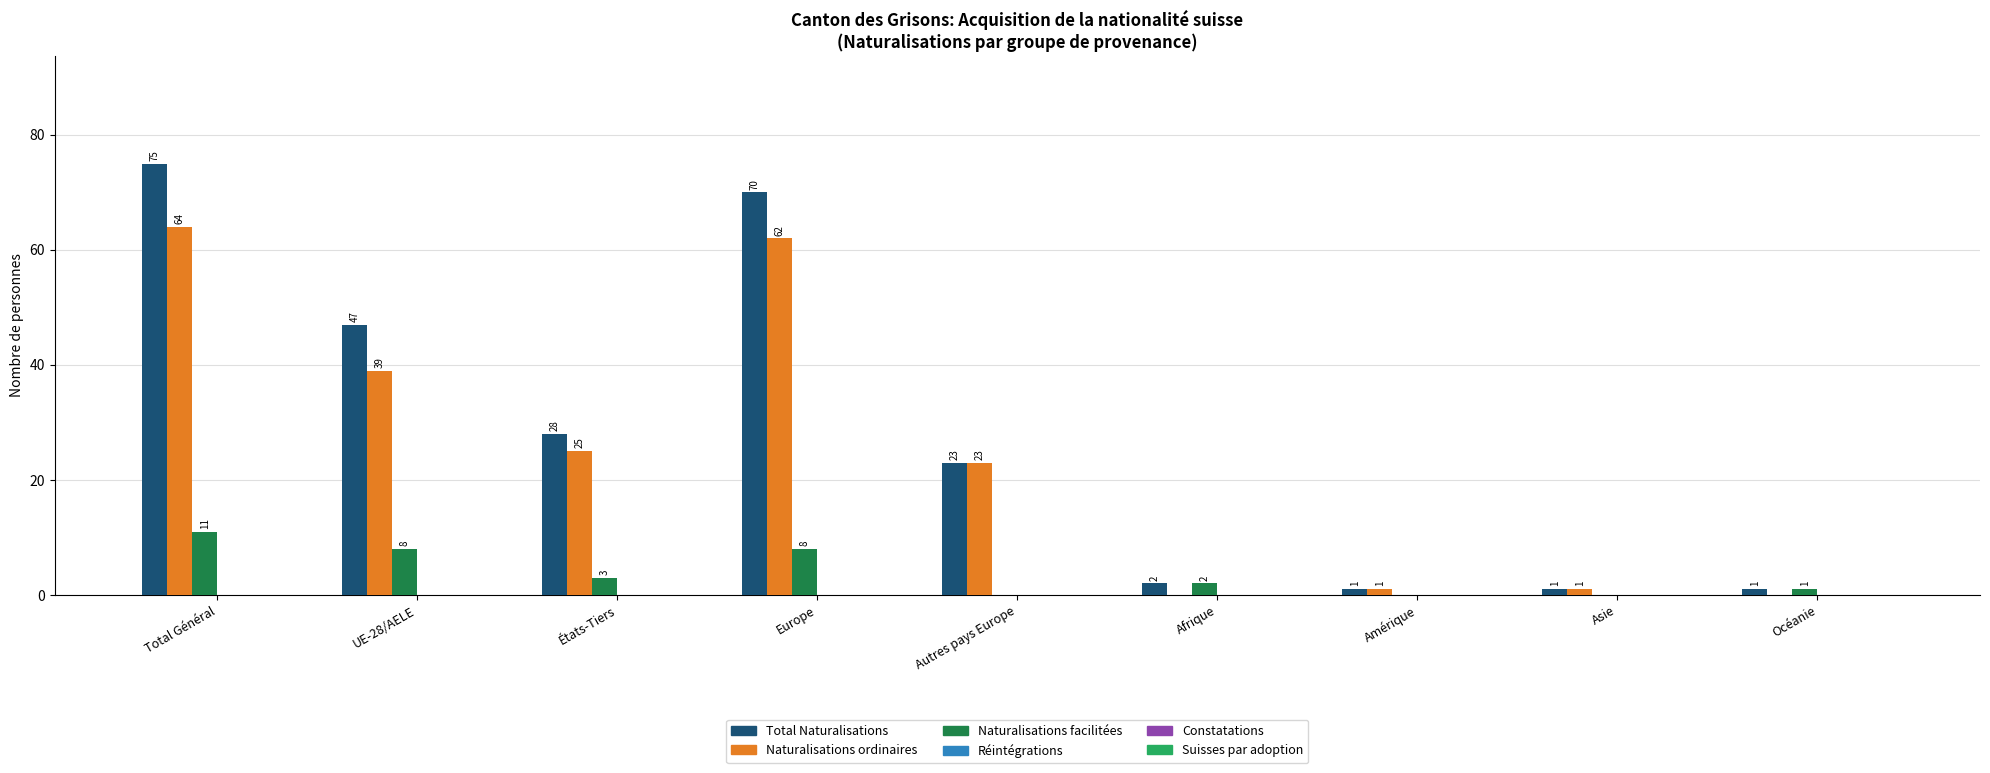

What is the sum of all Naturalisations facilitées values?

33